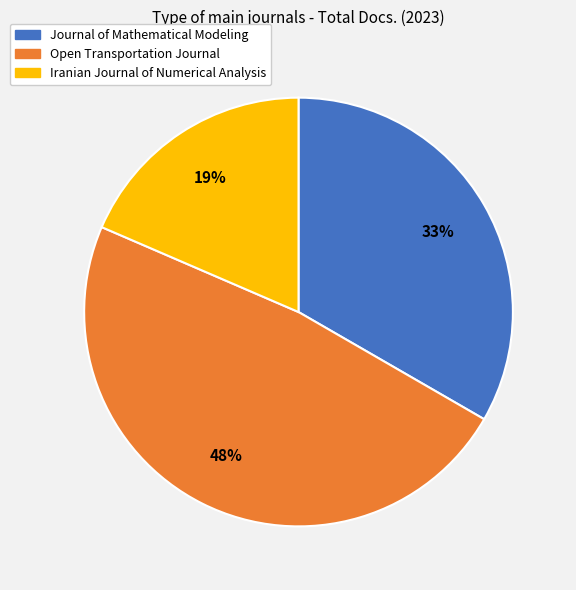

To the nearest percent, what percentage of the pie is Open Transportation Journal?

48%